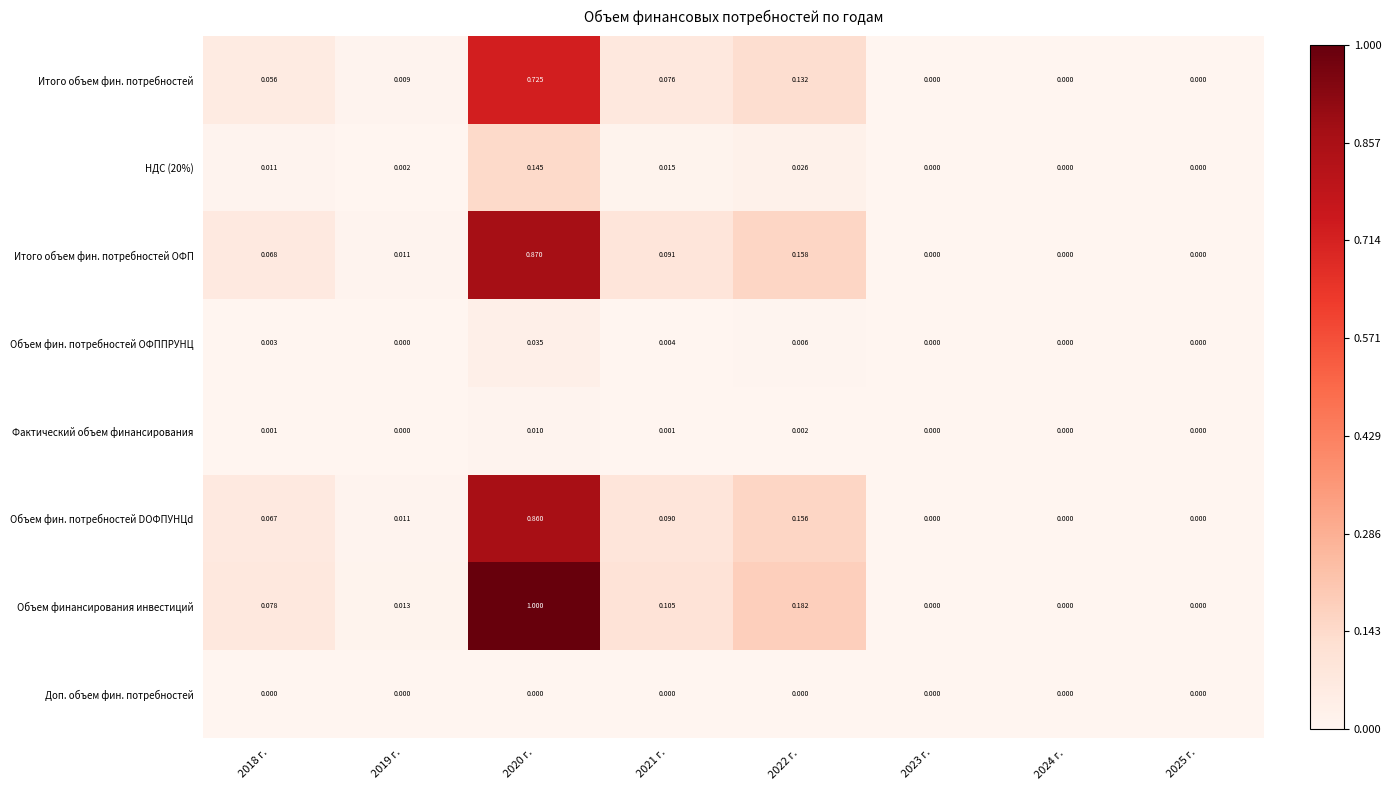

Which series has the largest total across all categories?

Объем финансирования инвестиций